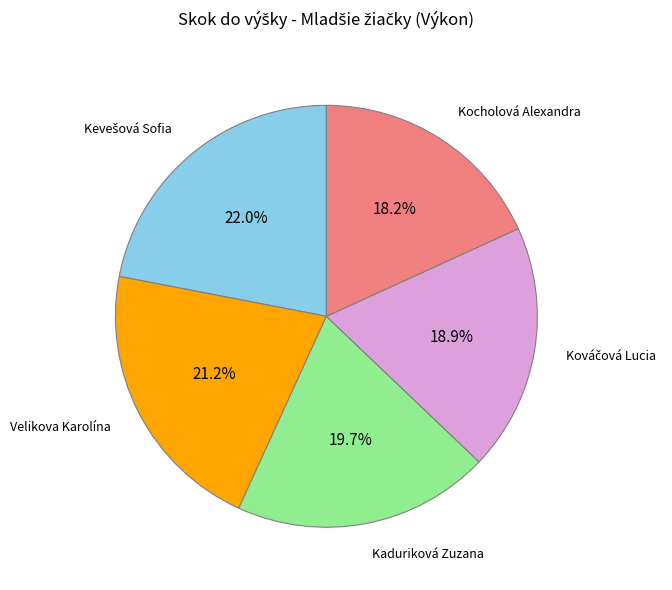

True or false: Velikova Karolína accounts for 30% of the total.

False